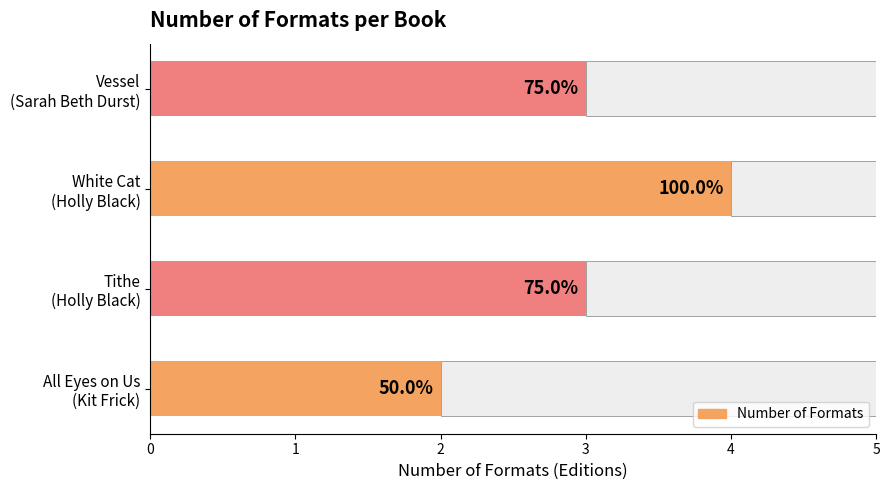

What is the difference between the maximum and second lowest values?

1